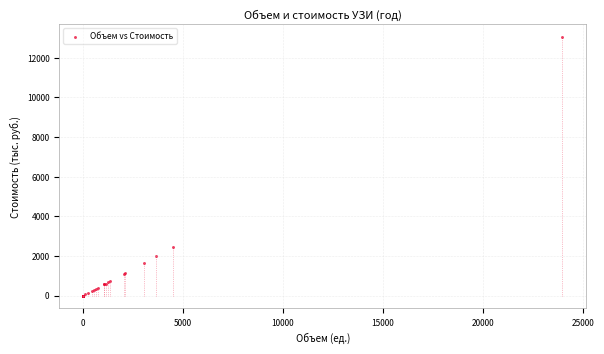

What Y value in the scatter plot is closest to 6517?

2436.4